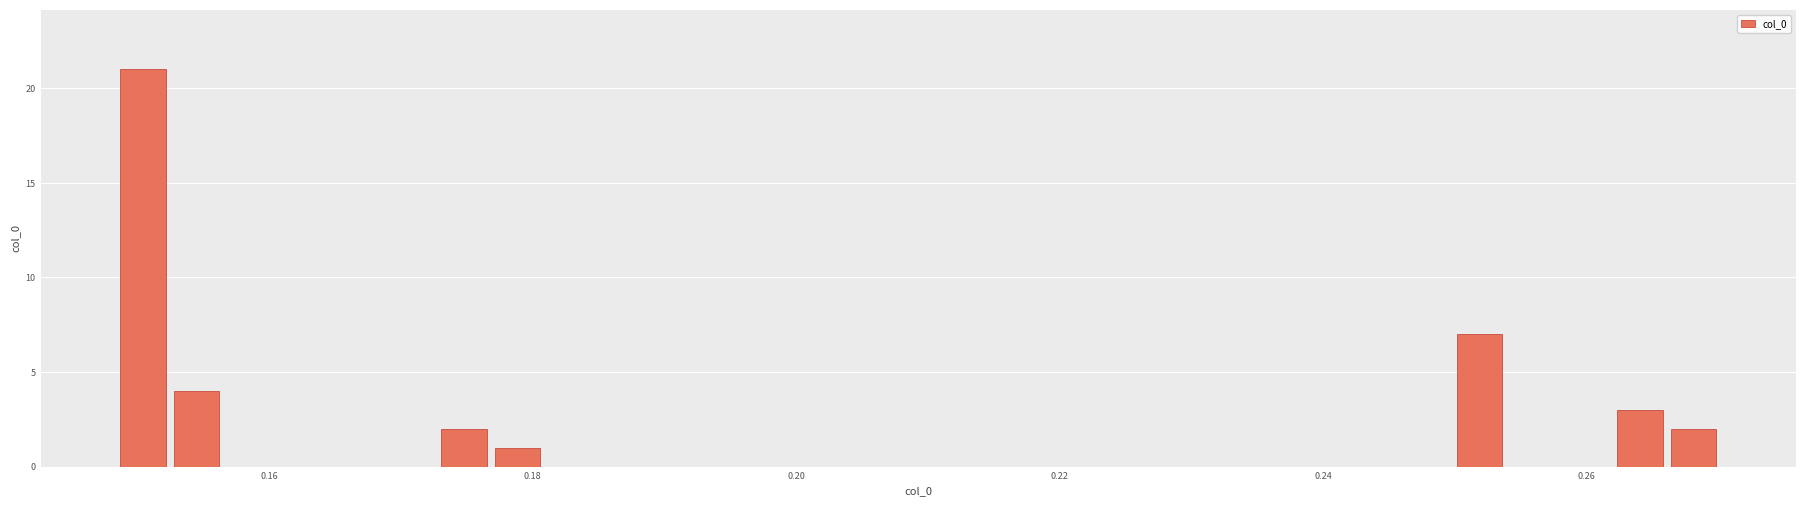

Around what value on the x-axis is the tallest bar? Give the approximate position of its centre, as read against the axis.

0.150